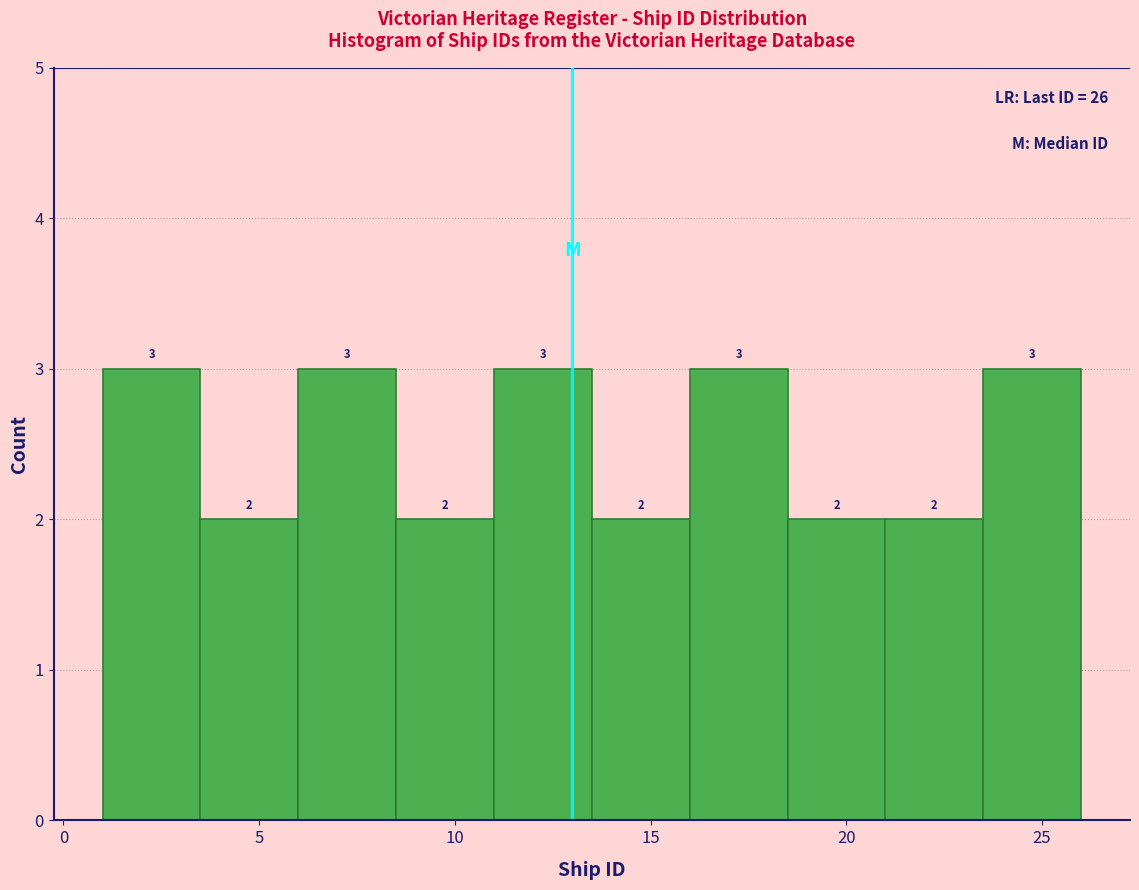

How tall is the bar that spans 13.5 to 16.0 on the x-axis?

2